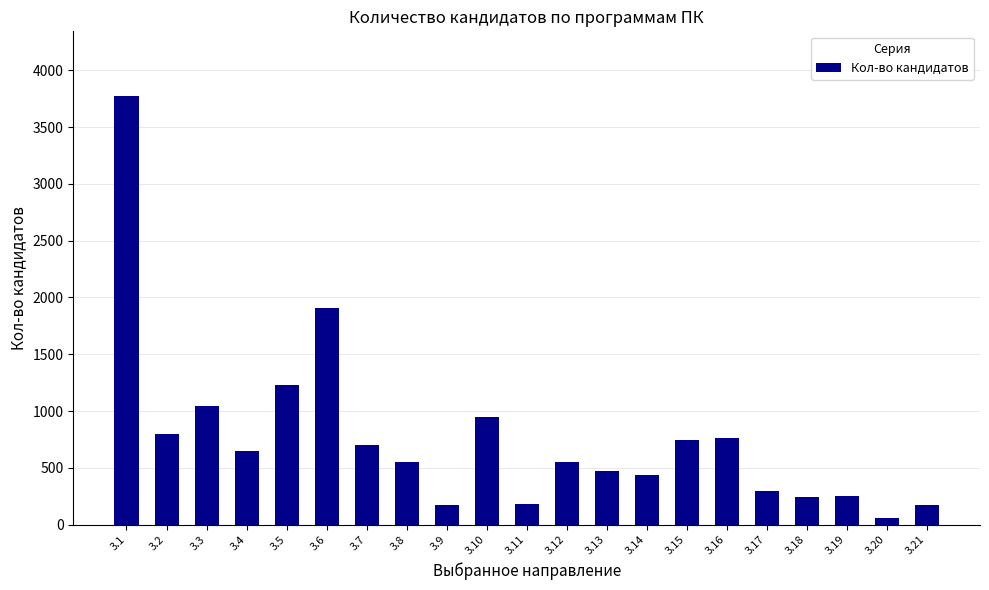

Approximately how many times larger is the value at 3.5 compared to 3.17?

4.2